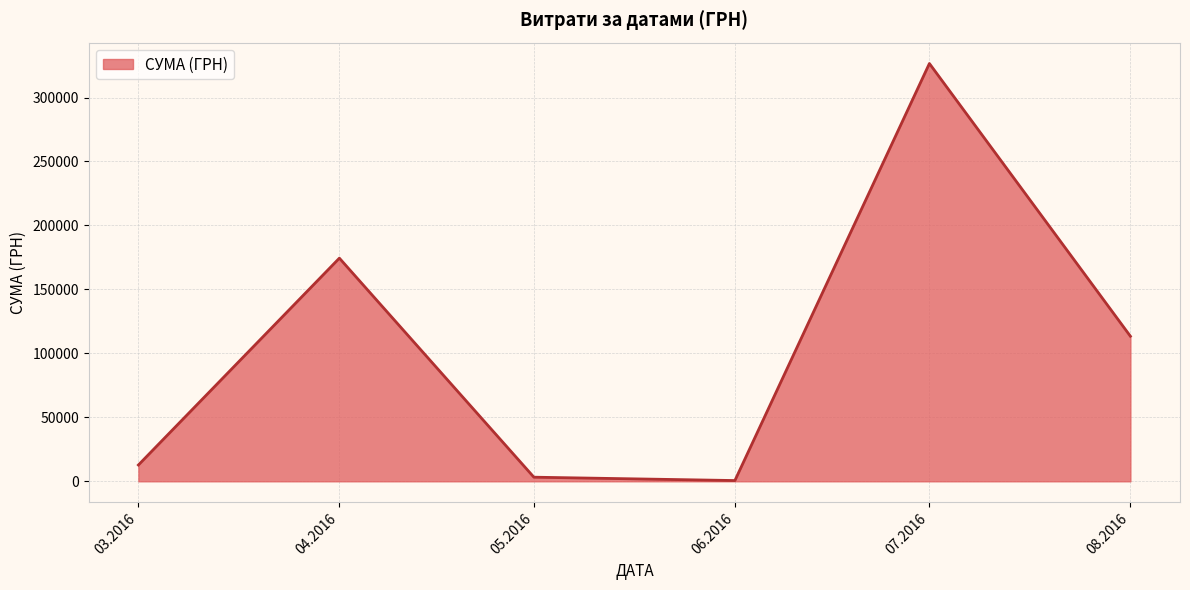

What is the maximum value shown in the chart?

326572.3